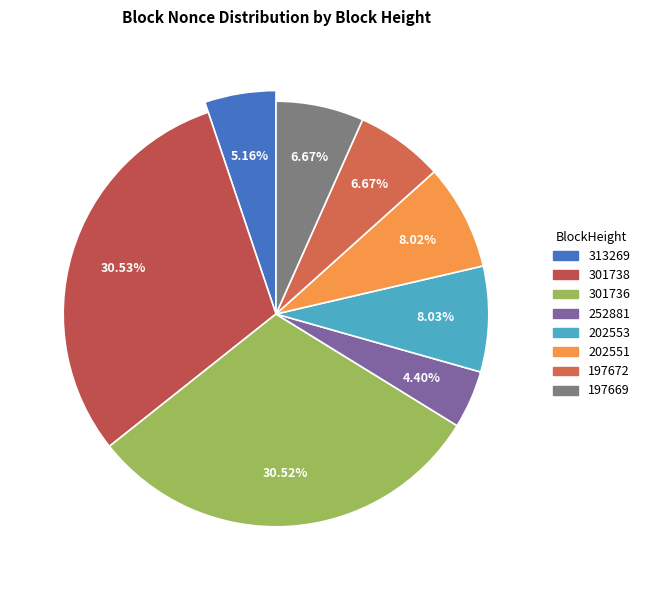

Does 202553 account for over 50% of the chart?

No